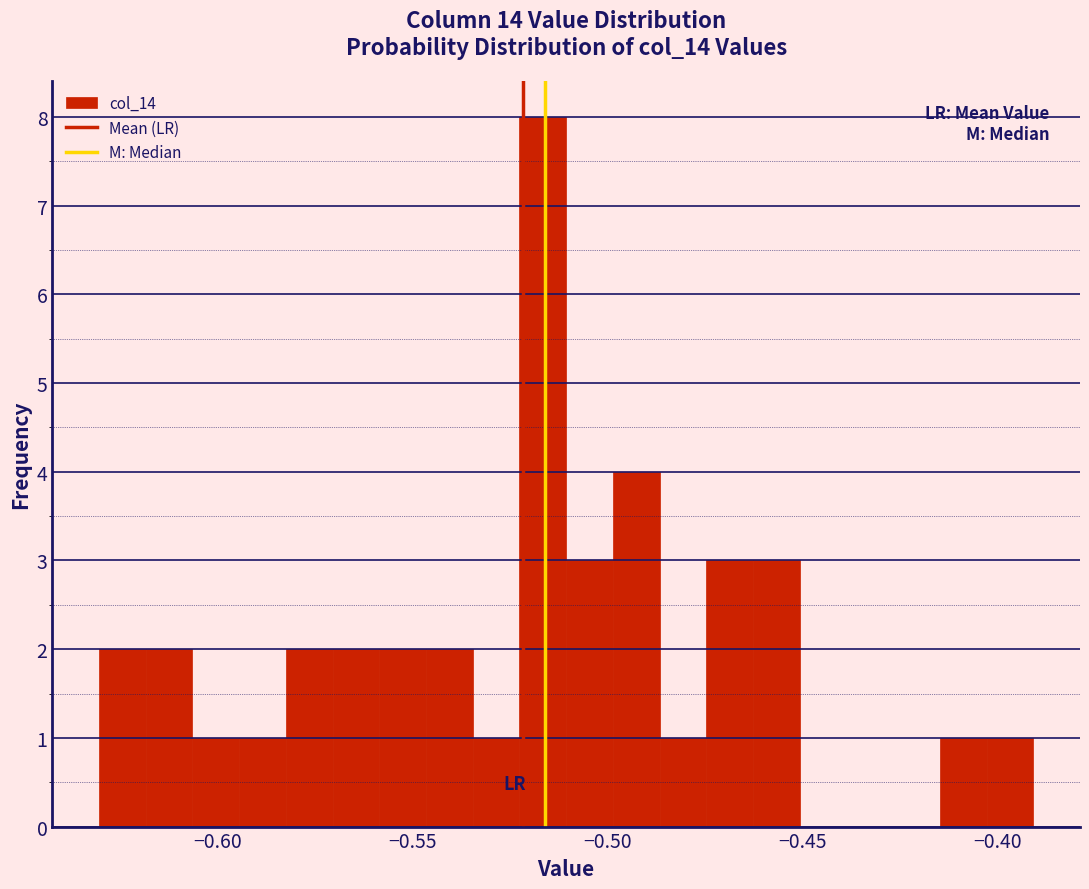

Read against the x-axis, roughly where is the centre of the tallest bar?

-0.515